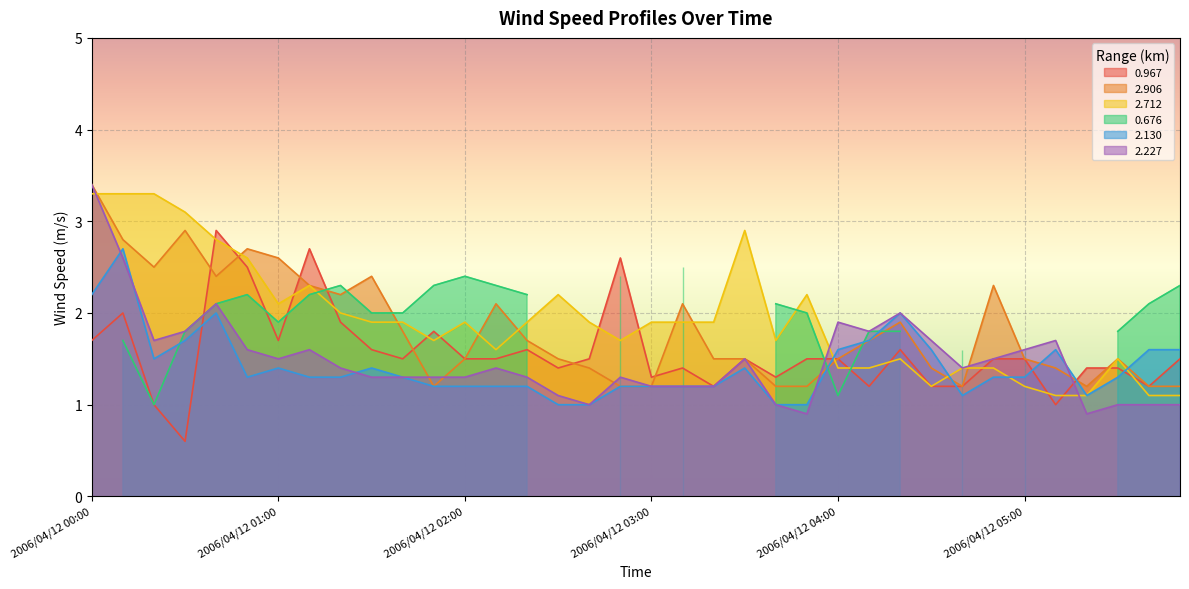

What is the difference between the maximum and minimum values in the 2.712 series?

2.2